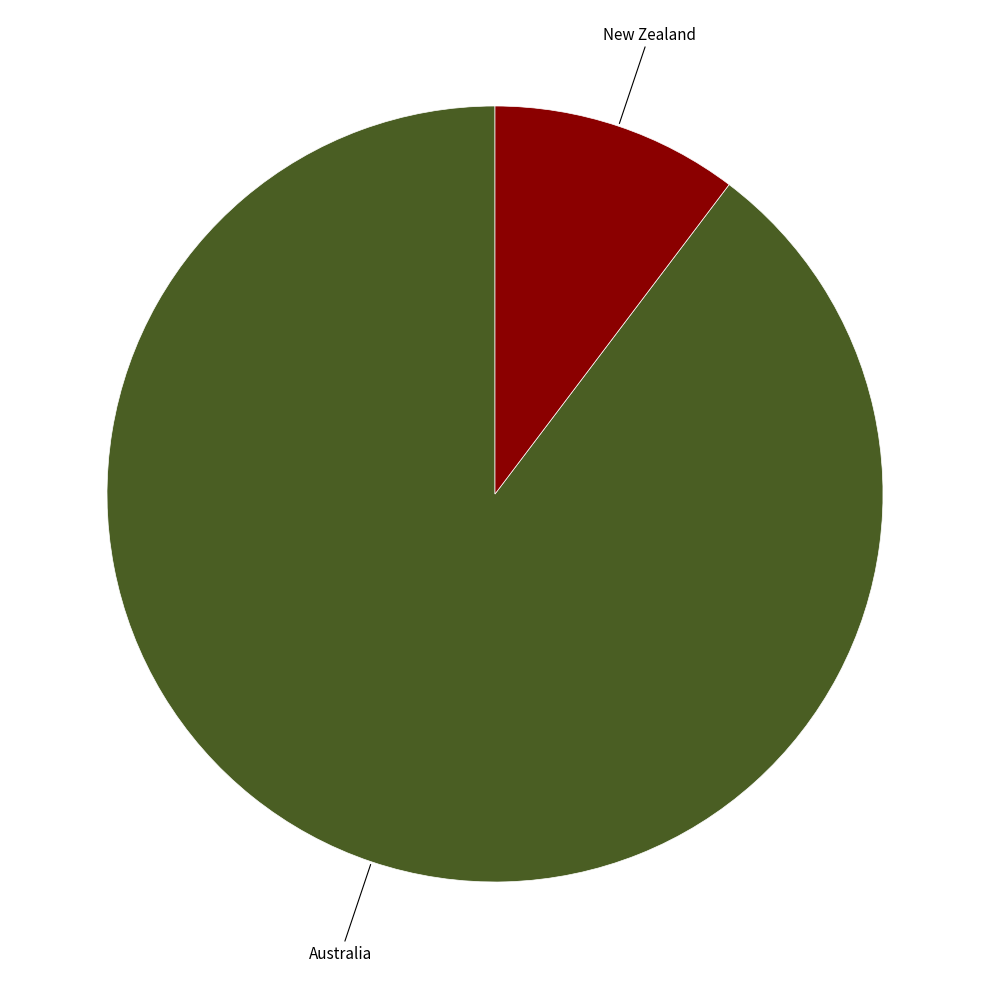

Is there any slice that represents more than half of the pie?

Yes